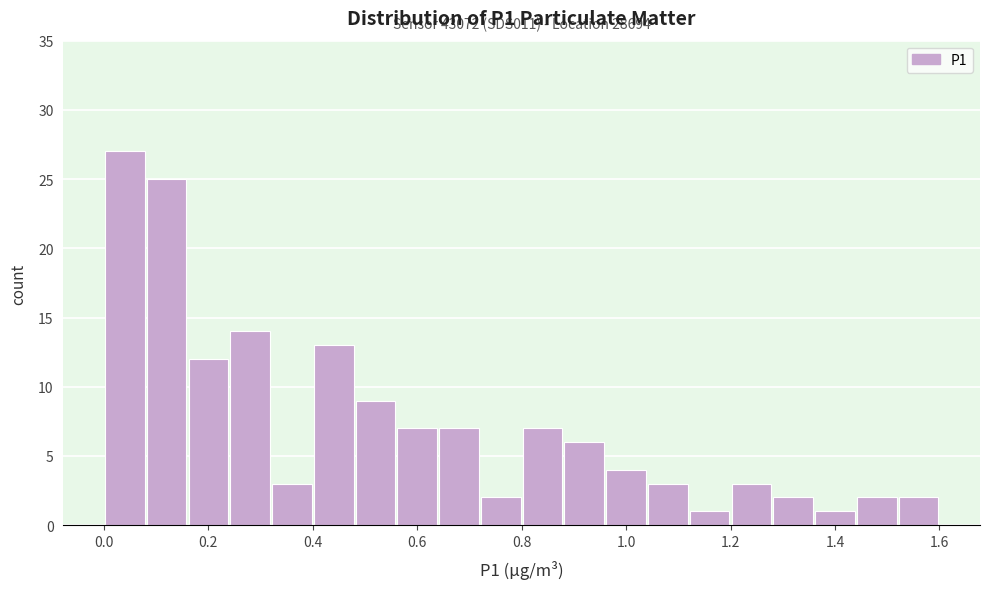

Over which range of the x-axis is the bar tallest?

0.00 to 0.08